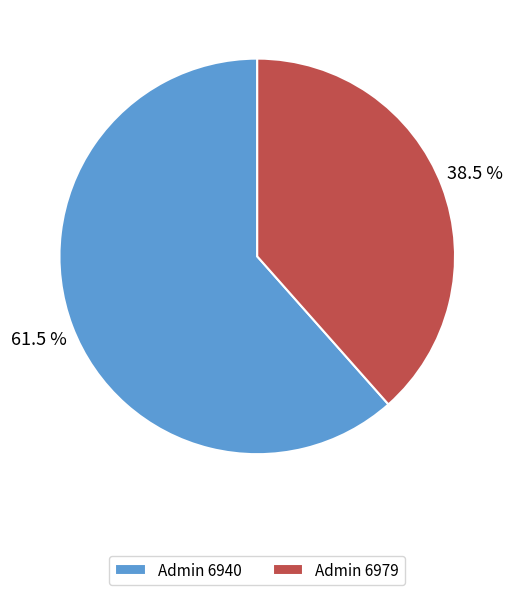

Combined, do Admin 6979 and Admin 6940 account for over 50%?

Yes